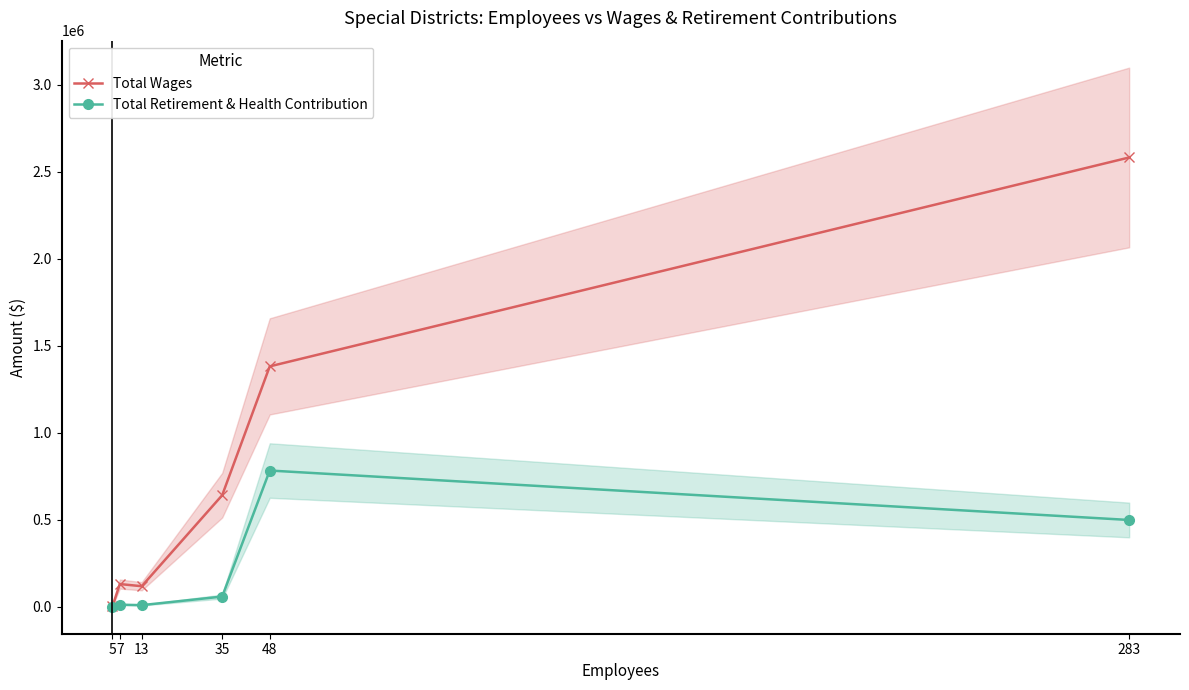

What is the total value across all series at 7?

142344